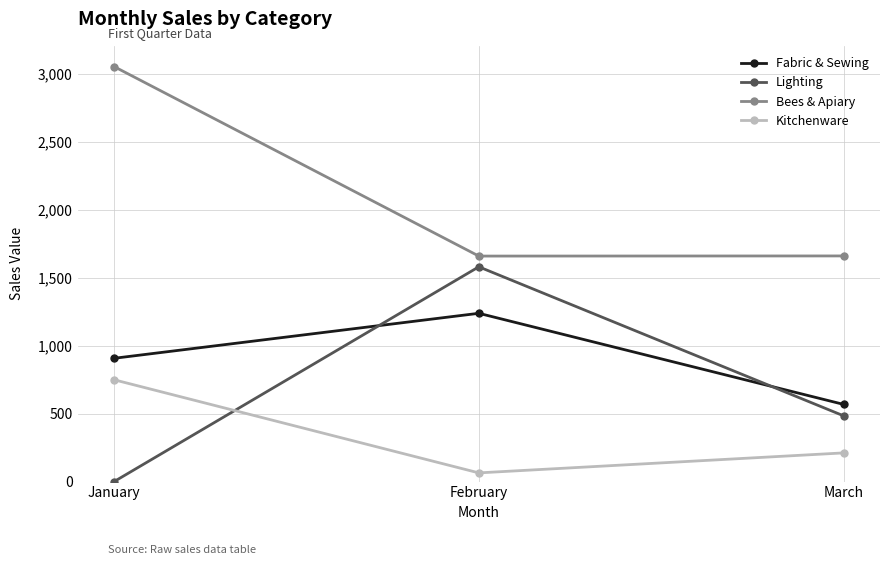

What value does the Kitchenware series have at January, to the nearest 10?

750